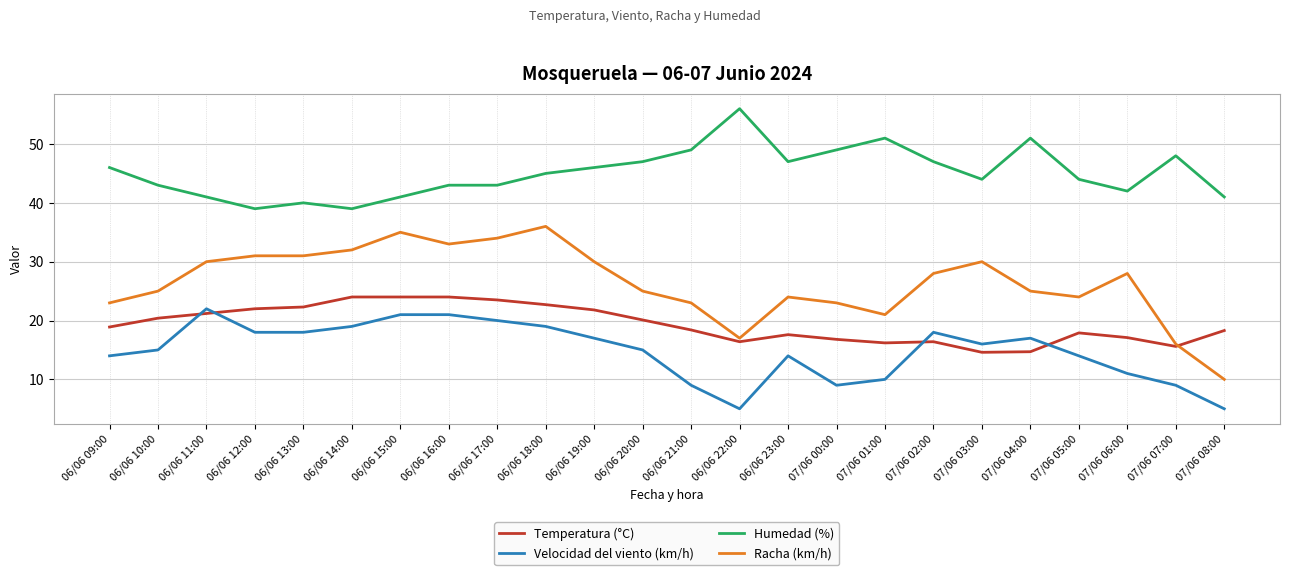

Rank the series at 06/06 22:00 from highest to lowest value.

Humedad (%), Racha (km/h), Temperatura (°C), Velocidad del viento (km/h)